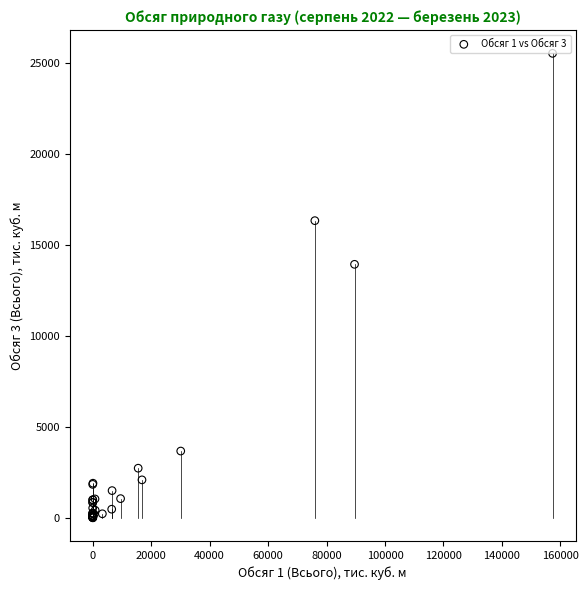

What Y value in the scatter plot is closest to 12775?

13945.6